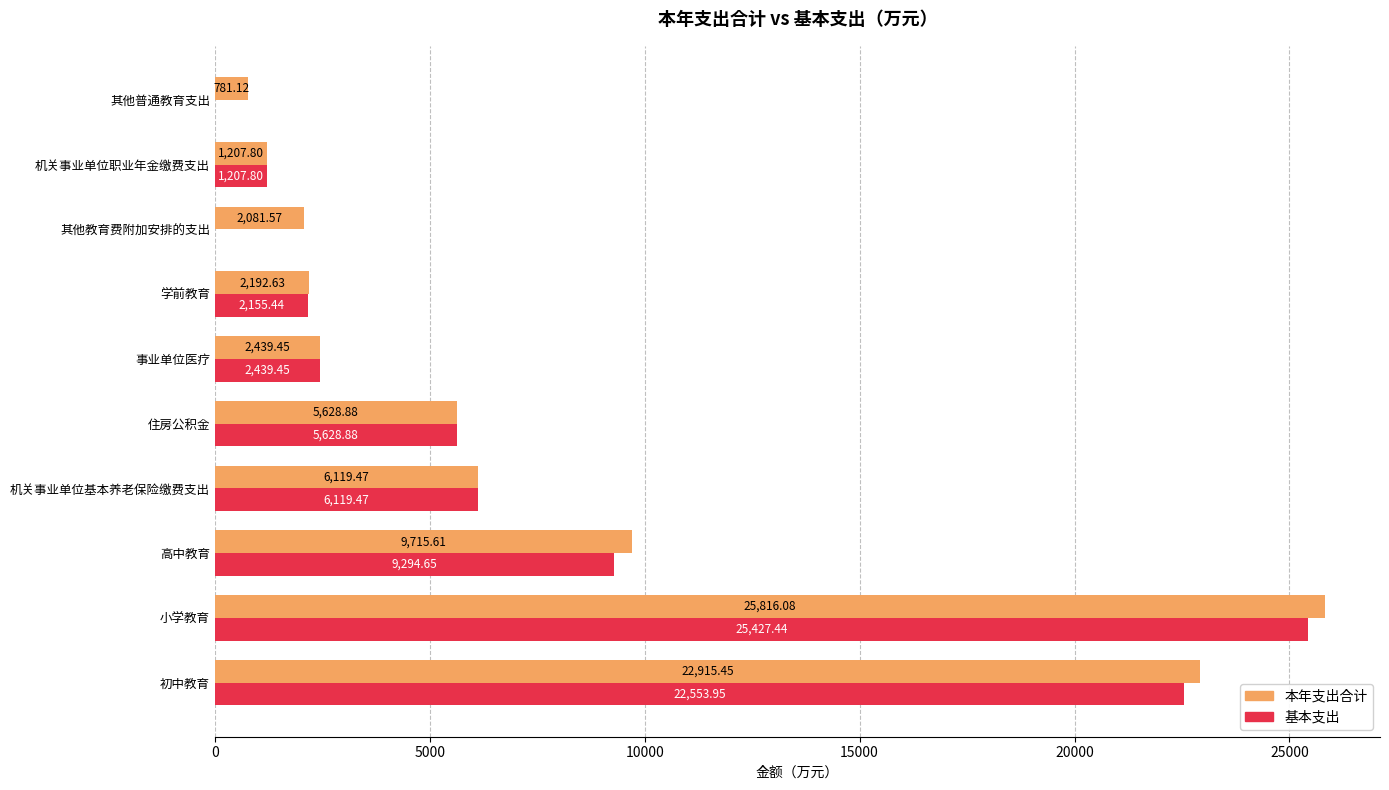

At which label does 基本支出 reach its peak?

小学教育